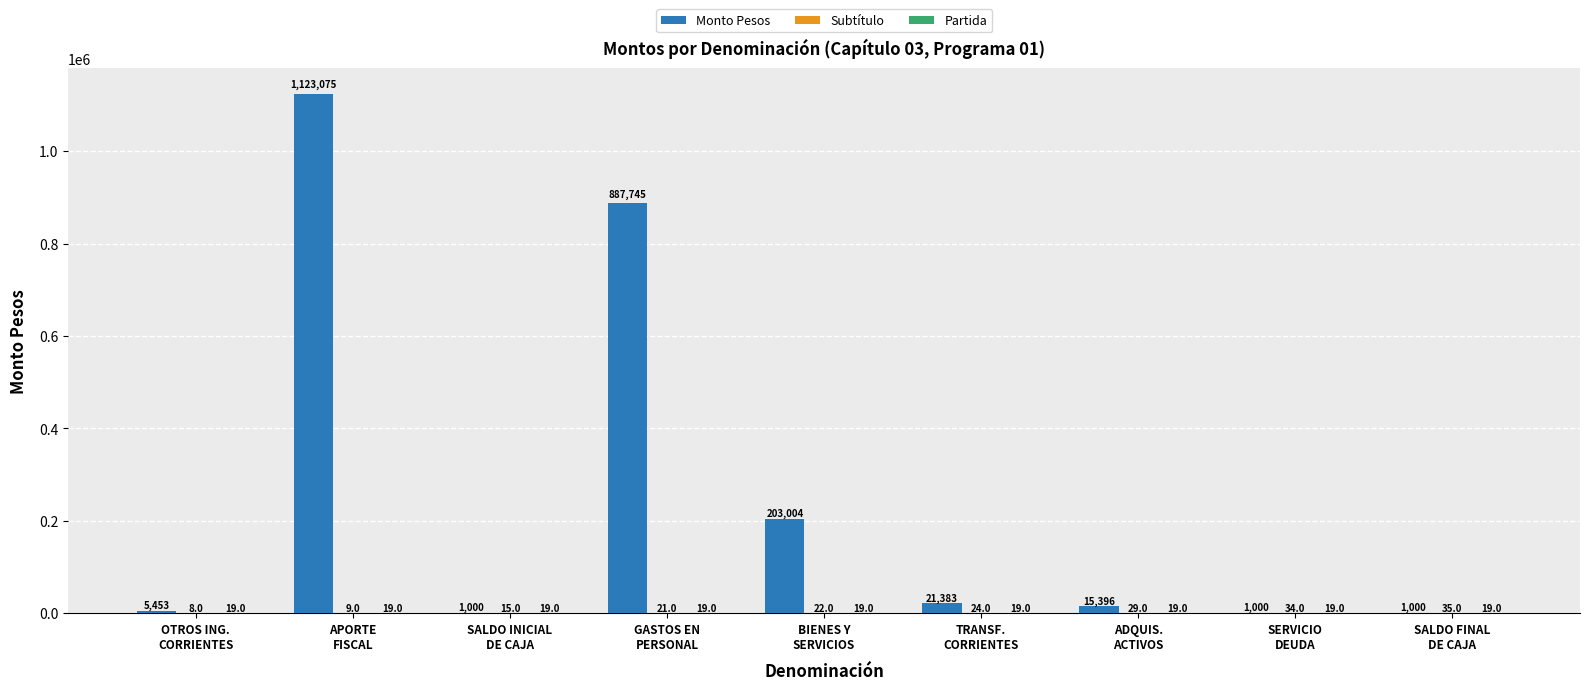

What is the sum of all Monto Pesos values?

2259056